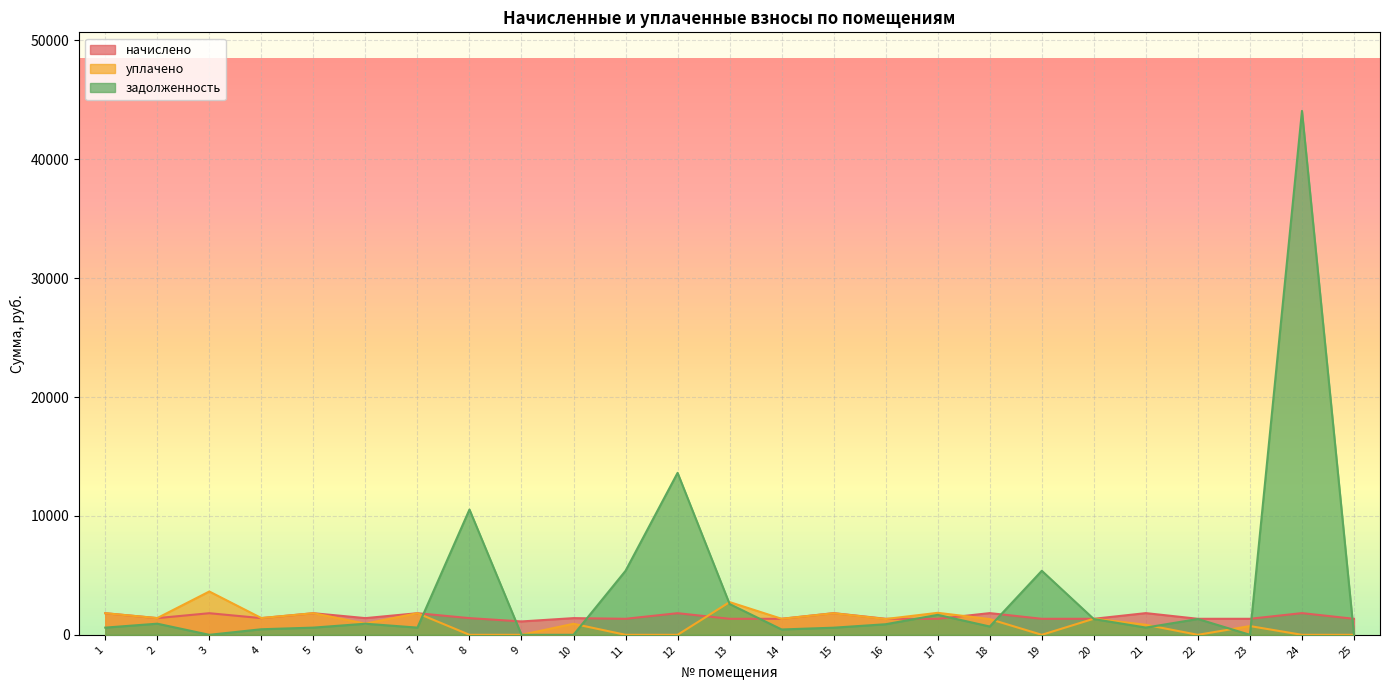

What is the difference between the maximum and minimum values in the начислено series?

700.0